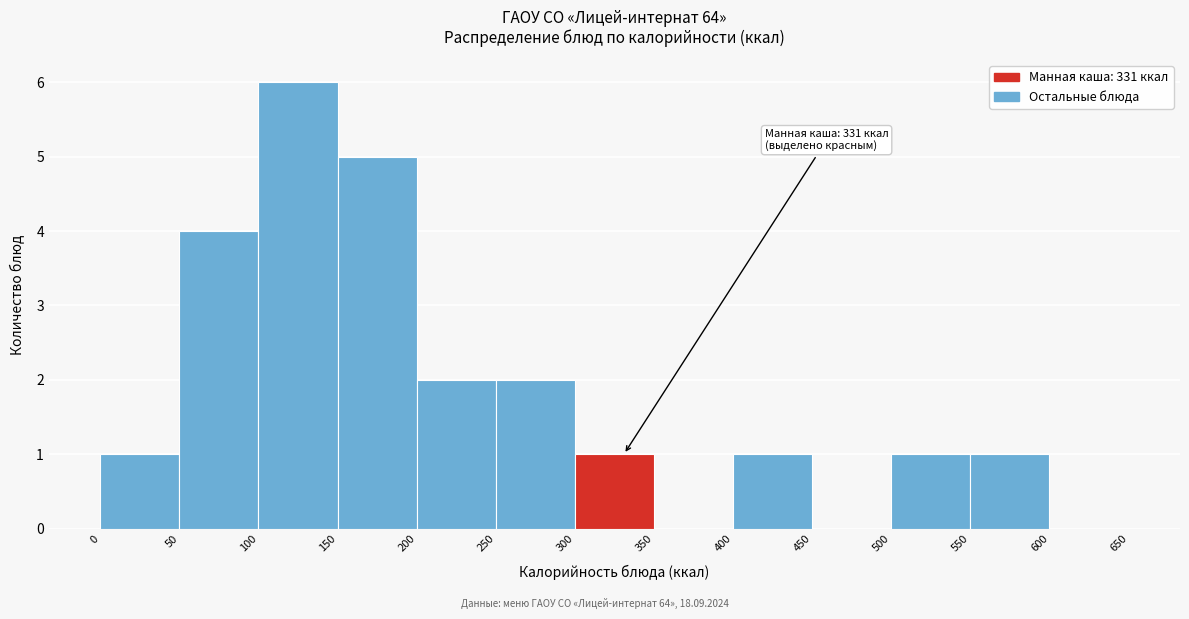

Which range on the x-axis has the tallest bar?

100 to 150